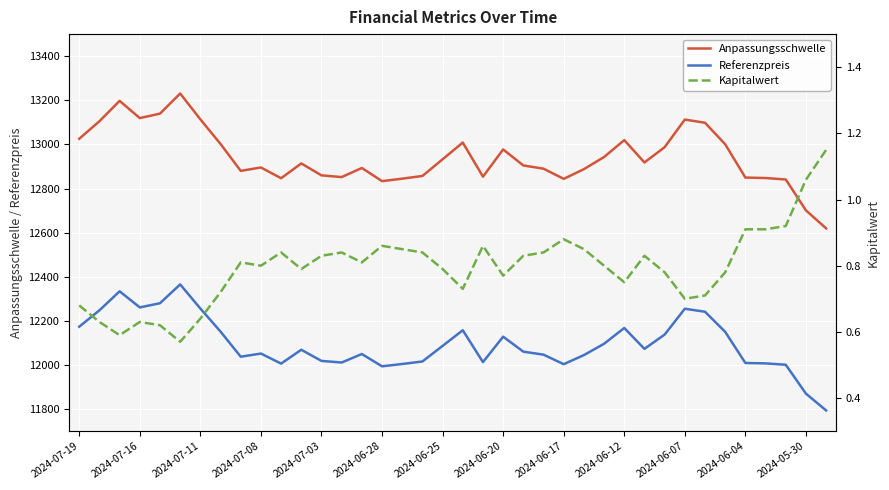

True or false: Anpassungsschwelle and Kapitalwert cross at least once.

False